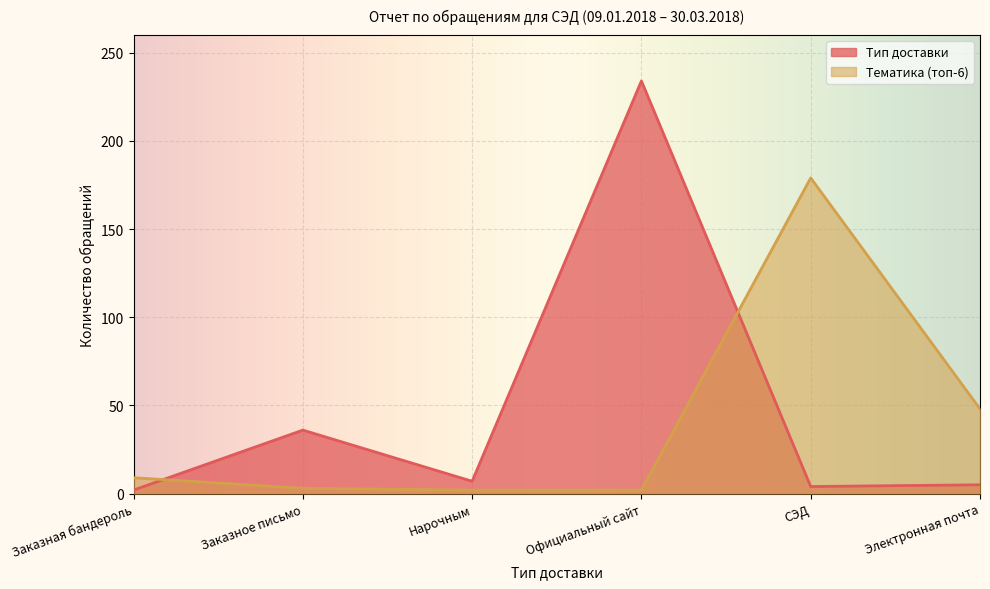

Where is the first local minimum for Тип доставки?

Нарочным